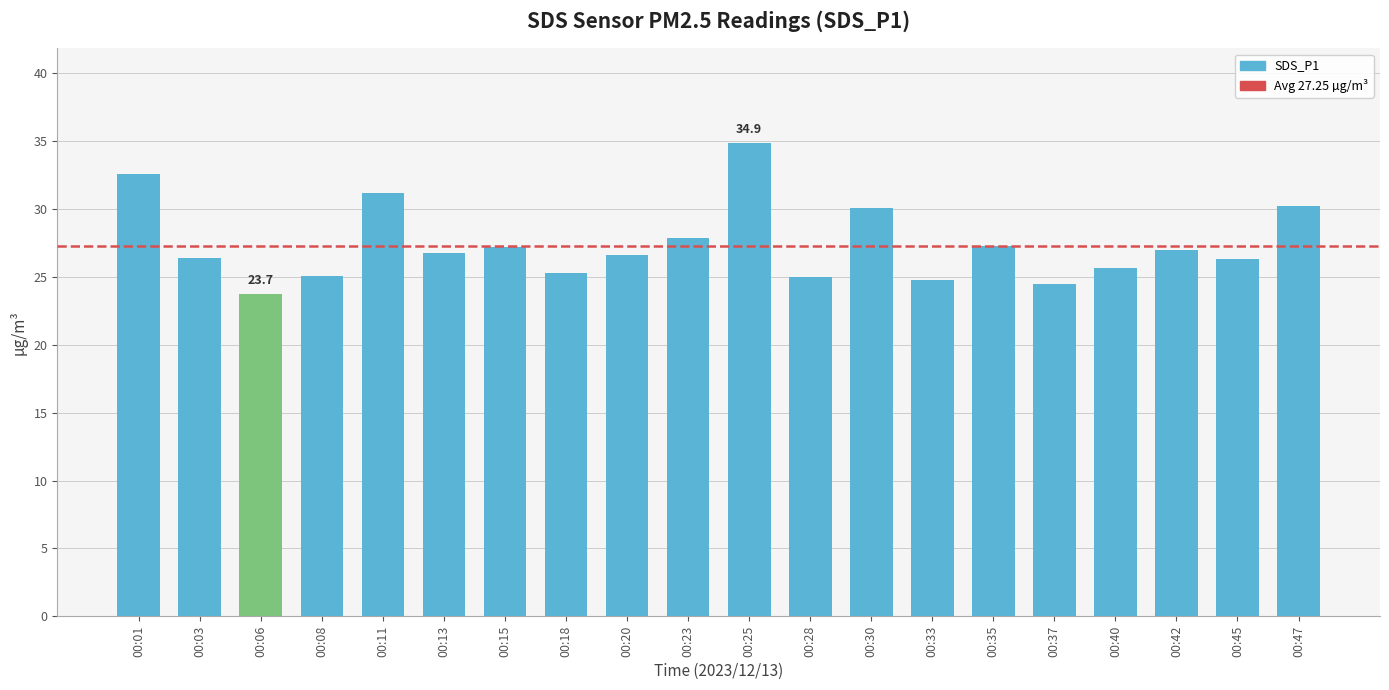

What is the average value?

27.4